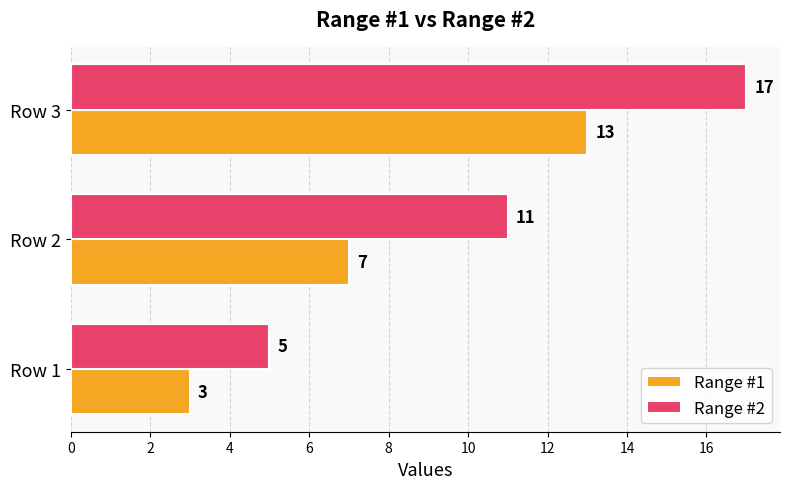

Rank the categories by Range #1 value from highest to lowest.

Row 3, Row 2, Row 1